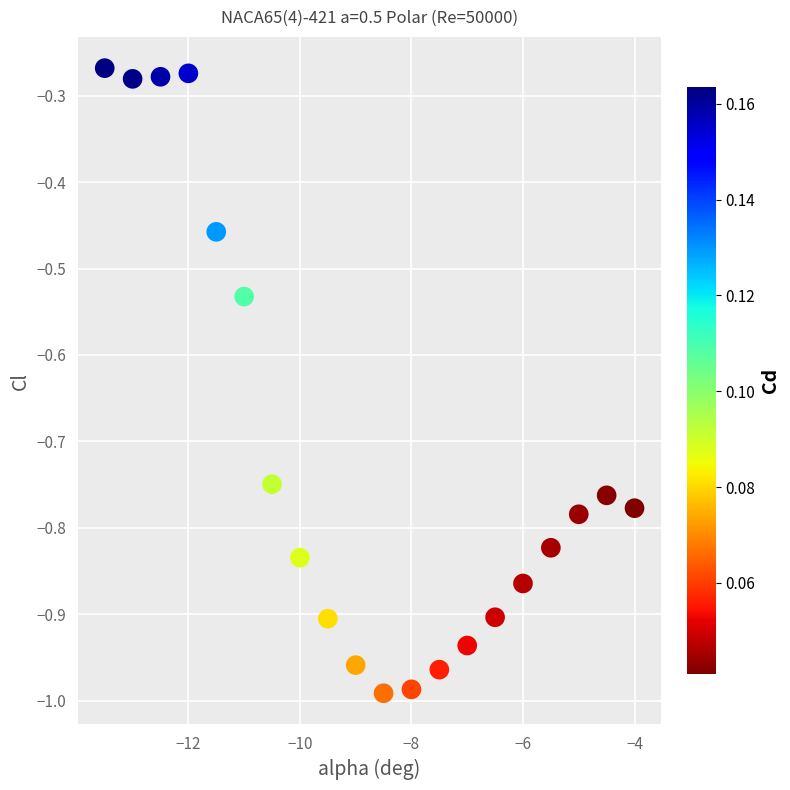

What is the range of Y values (max minus min)?

0.7